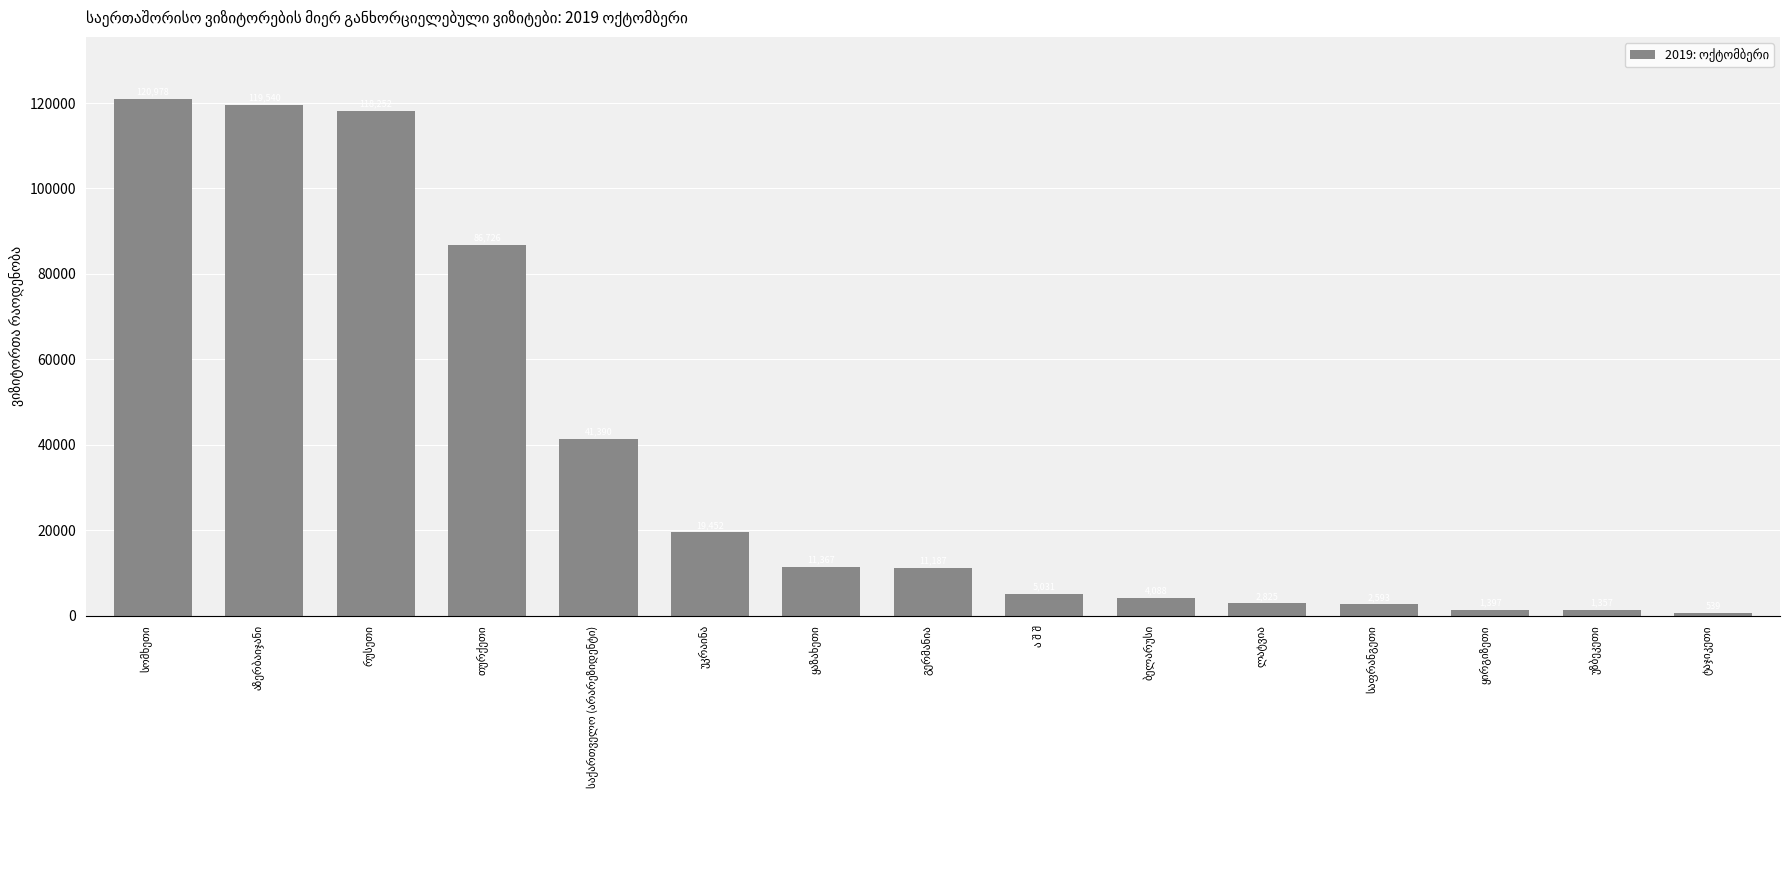

What is the difference between the maximum and minimum values?

120439